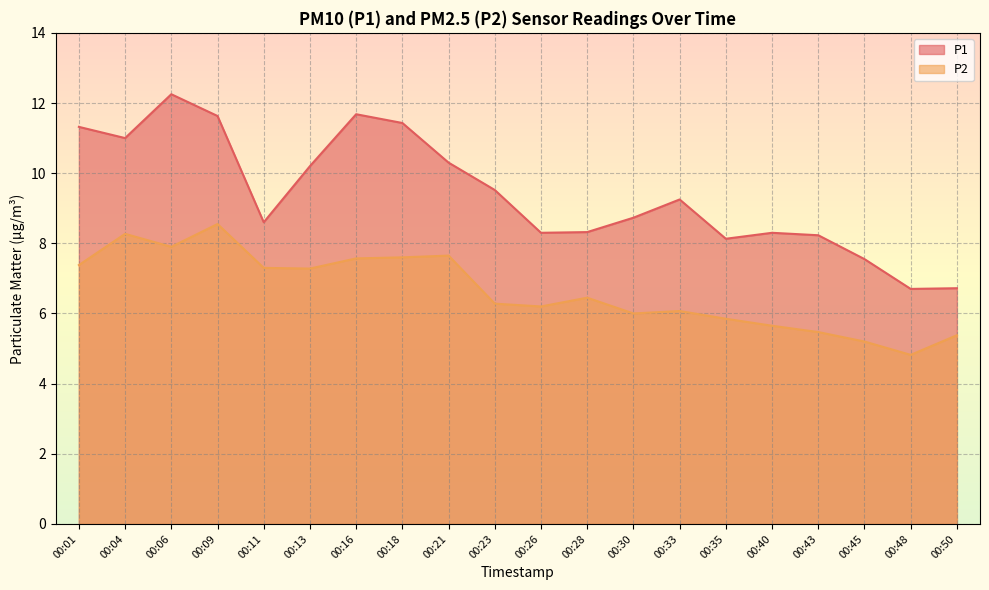

At which category does P2 reach its first local valley?

00:06